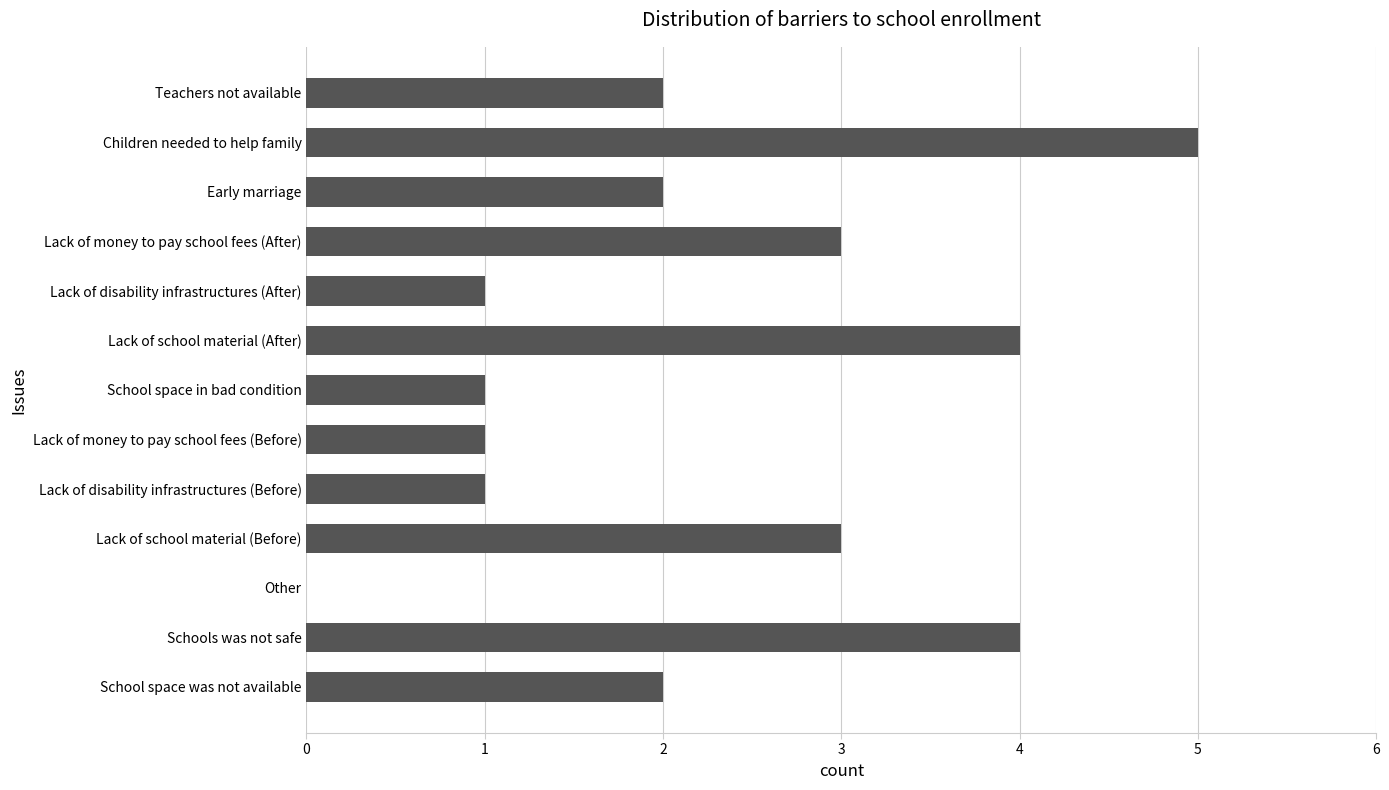

Are the bars grouped side by side (vs. stacked)?

No